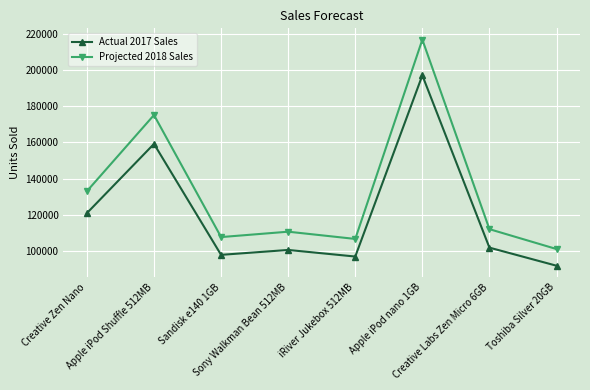

List the series in order of their overall mean, lowest first.

Actual 2017 Sales, Projected 2018 Sales